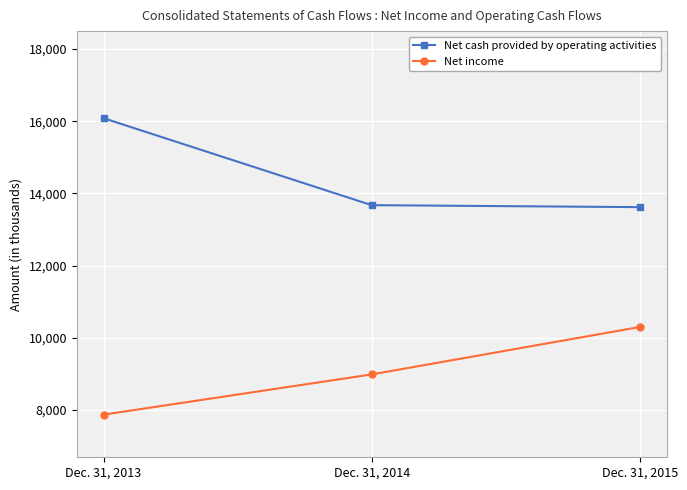

Reading left to right, transcribe all the data shown in this chart.

Net cash provided by operating activities: 16083	13675	13620
Net income: 7873	8987	10300